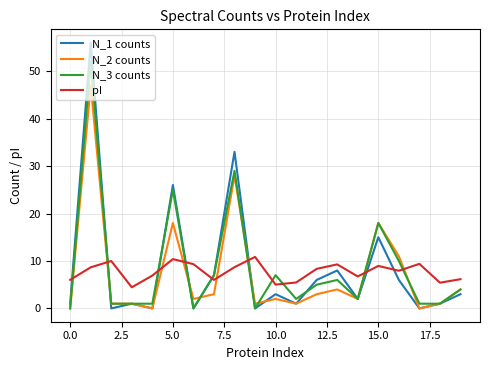

List the series in order of their peak value, highest first.

N_1 counts, N_3 counts, N_2 counts, pI